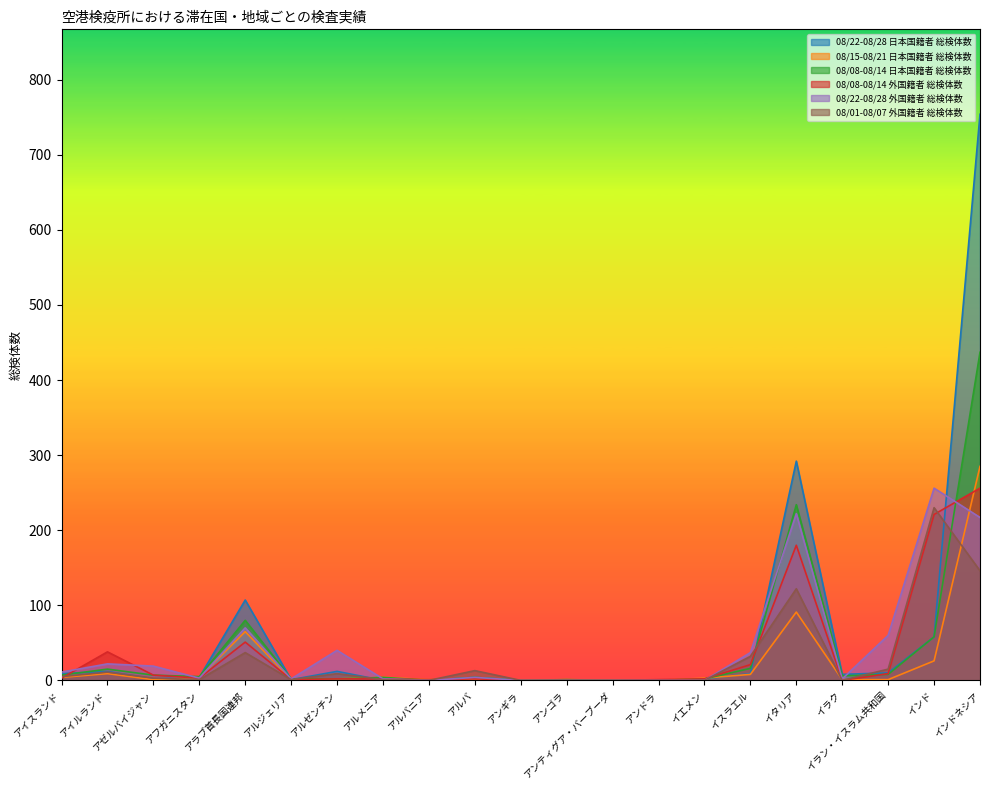

At which label does 08/01-08/07 外国籍者 総検体数 first exceed 3?

アイスランド